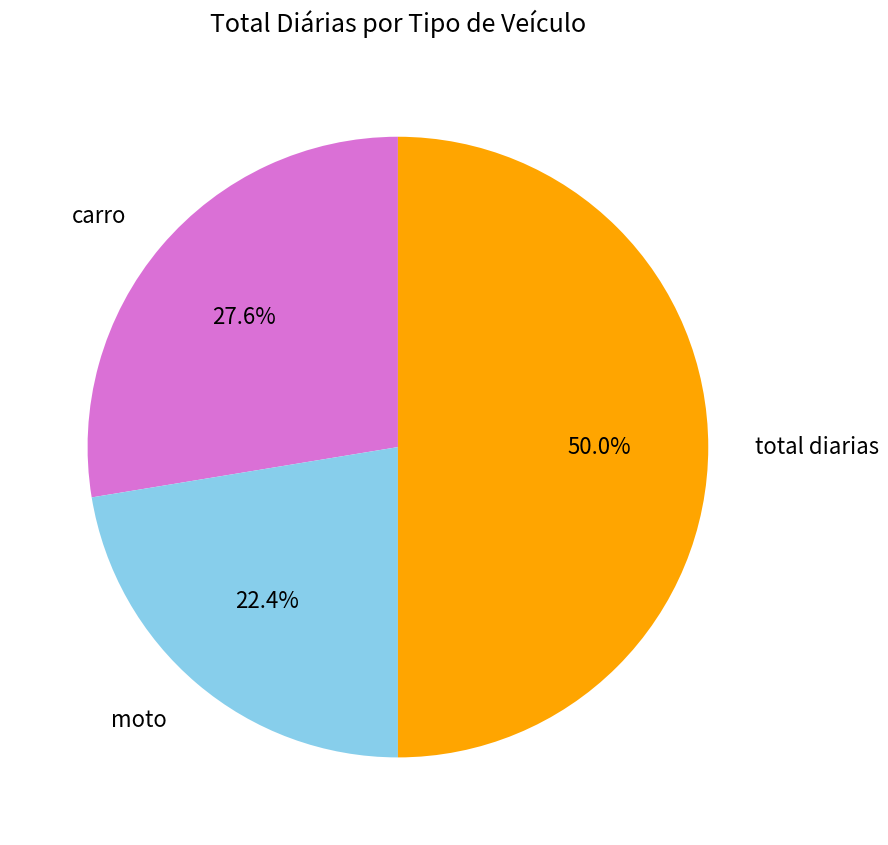

Count the number of slices in the pie.

3